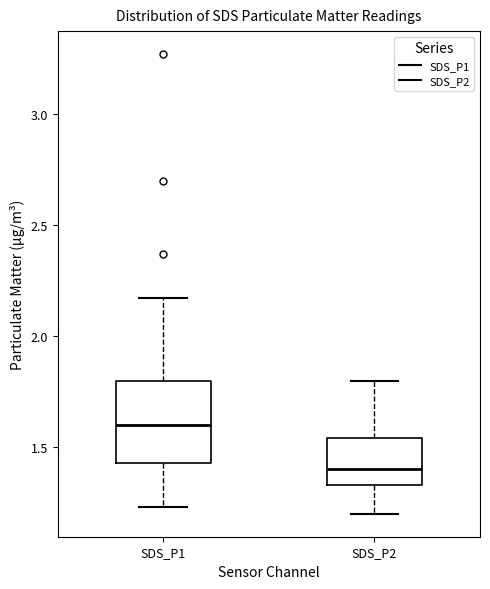

Which box is the tallest, from its lower edge to its upper edge?

SDS_P1